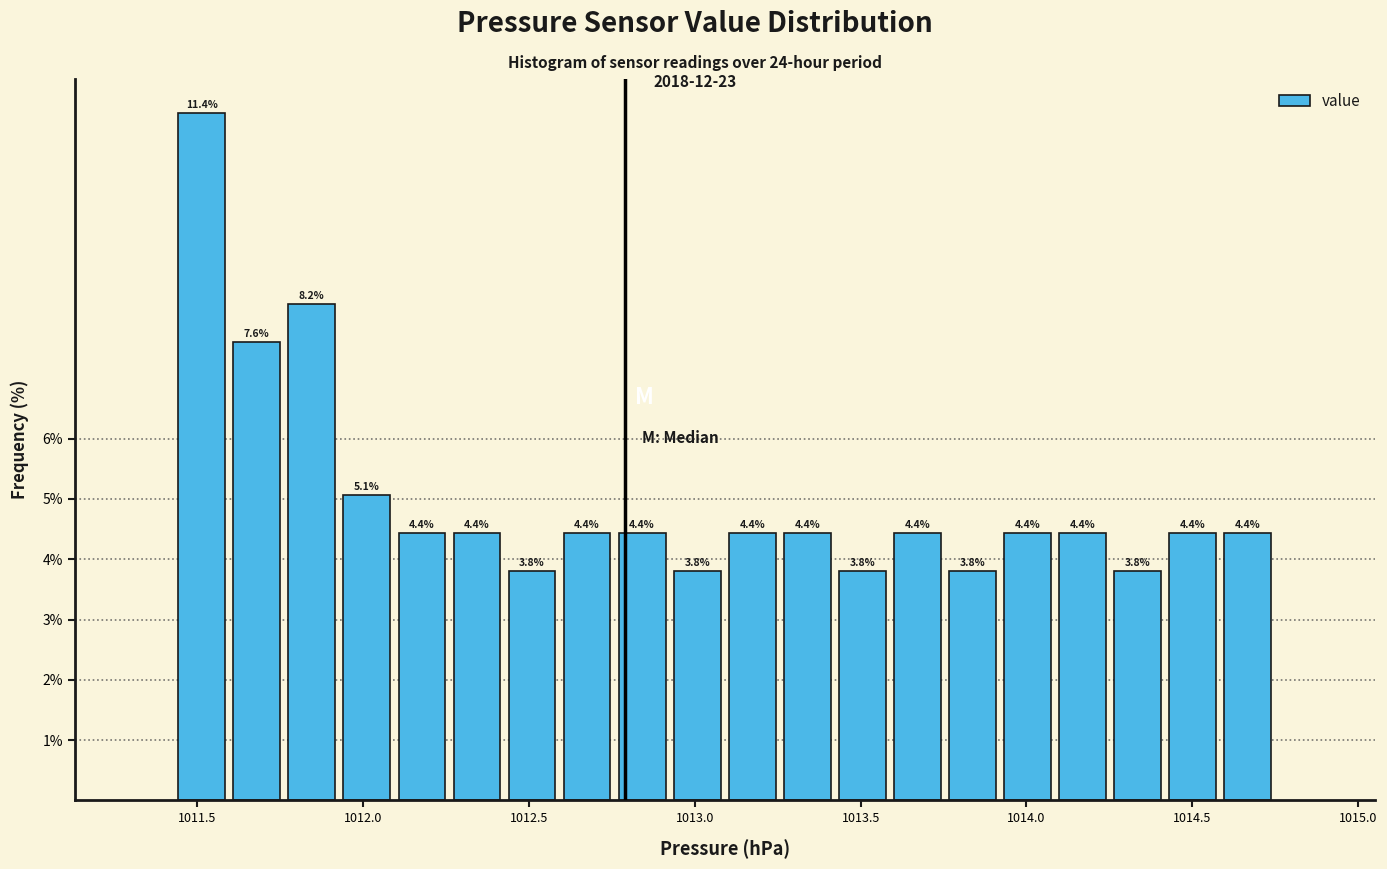

Read against the x-axis, roughly where is the centre of the tallest bar?

1011.50